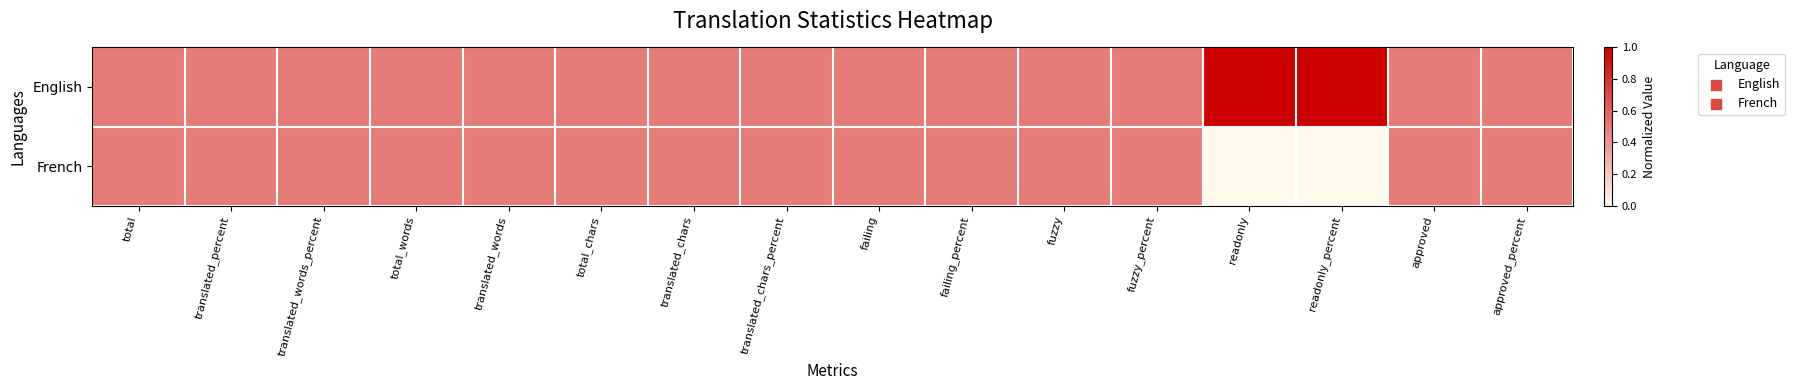

How many categories are shown in the chart?

16